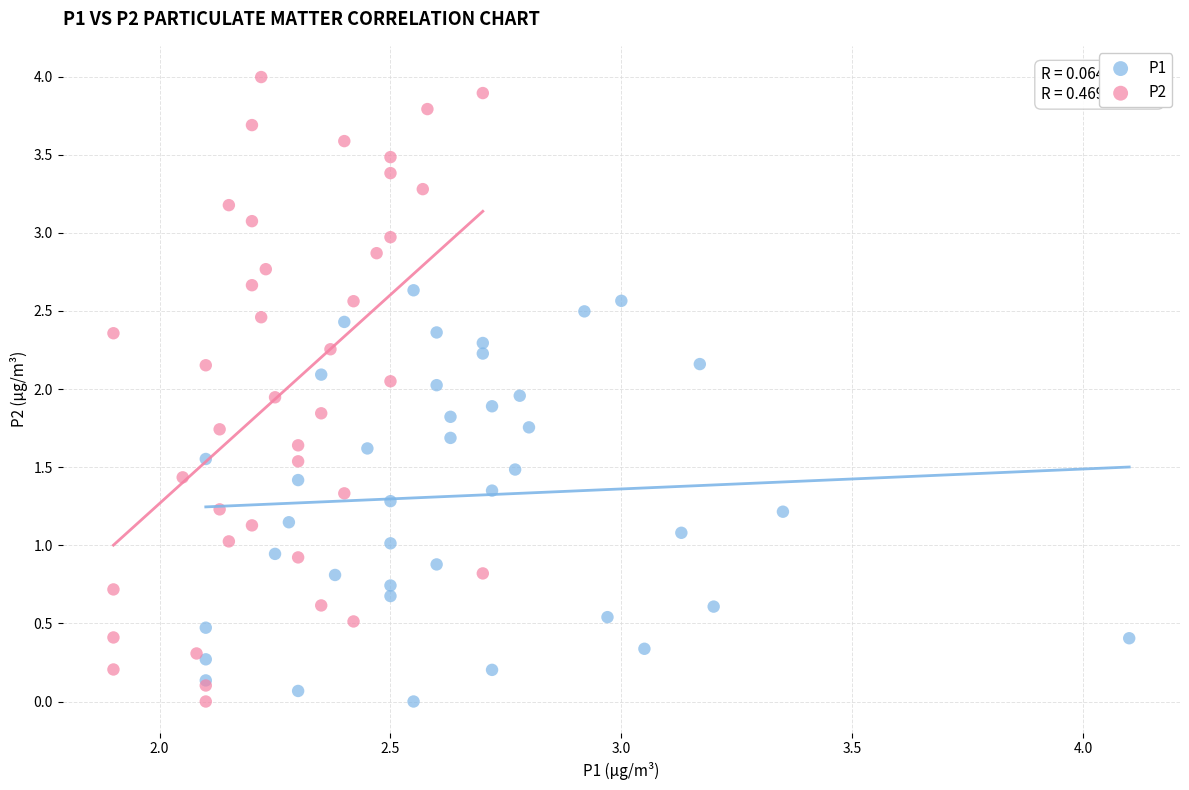

Which series has the widest spread of Y values?

P2